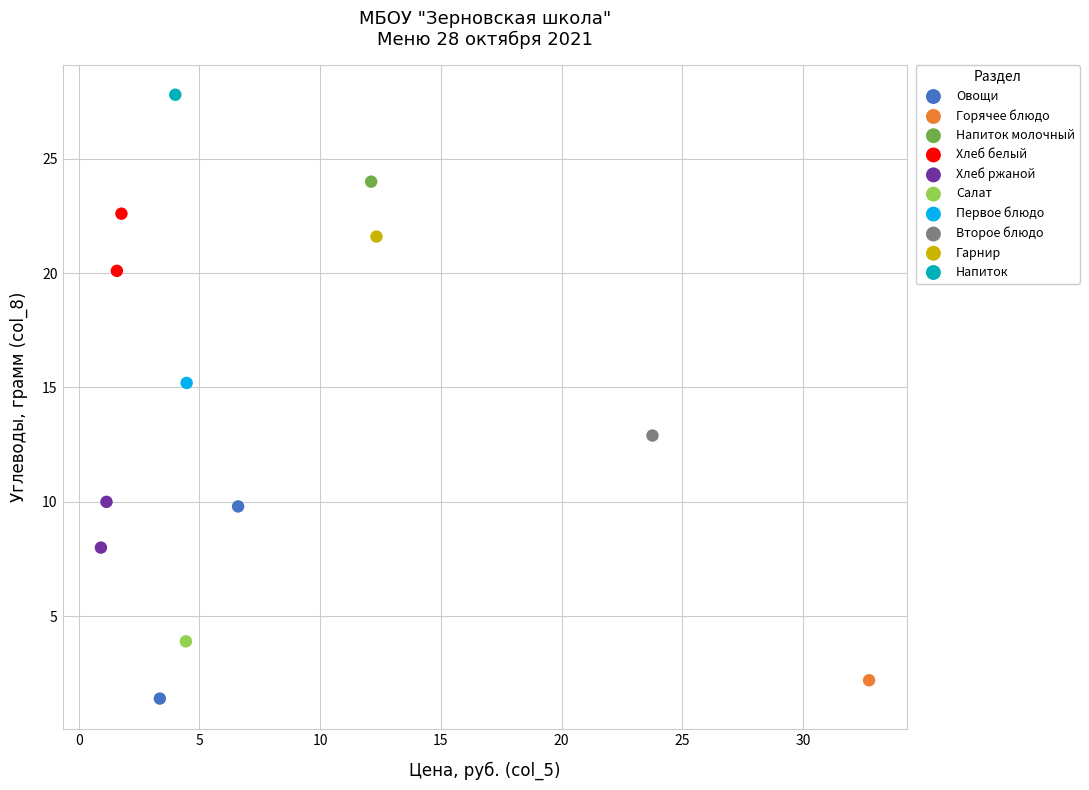

What are all the series names shown in the legend?

Овощи, Горячее блюдо, Напиток молочный, Хлеб белый, Хлеб ржаной, Салат, Первое блюдо, Второе блюдо, Гарнир, Напиток